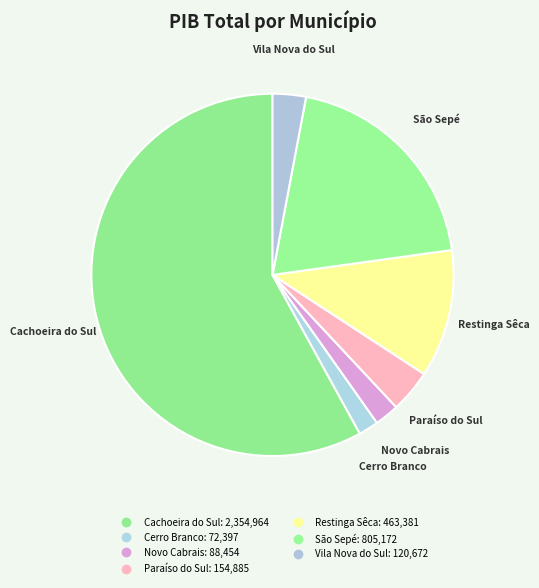

Is the sum of Cerro Branco and Paraíso do Sul greater than half?

No